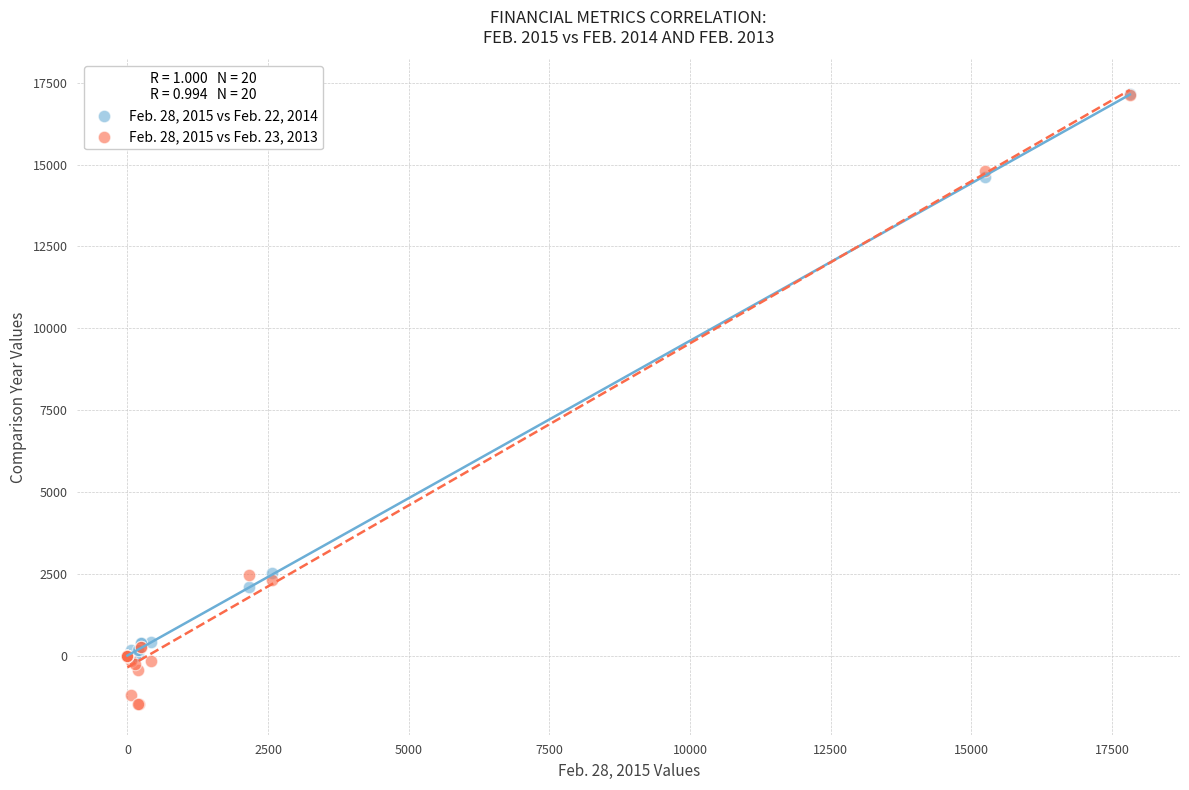

What are all the series names shown in the legend?

Feb. 28, 2015 vs Feb. 22, 2014, Feb. 28, 2015 vs Feb. 23, 2013